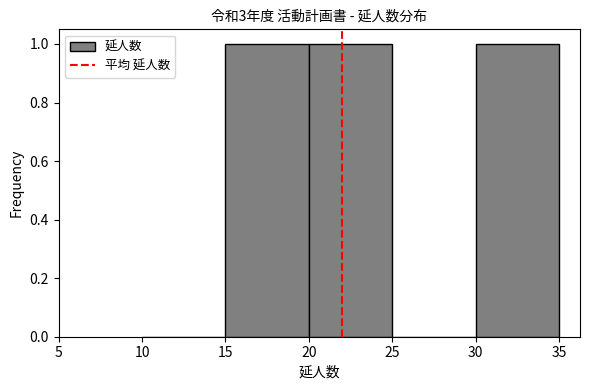

Reading left to right, transcribe this chart: for each bar, give the range it covers on the x-axis and its height. The values are not printed on the chart, so give them approximately, as read against the axis.

10 to 15: 0
15 to 20: 1
20 to 25: 1
25 to 30: 0
30 to 35: 1